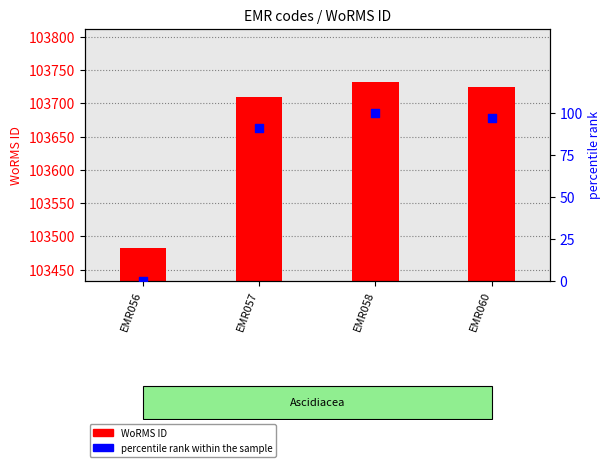

What are all the series names shown in the legend?

WoRMS ID, percentile rank within the sample